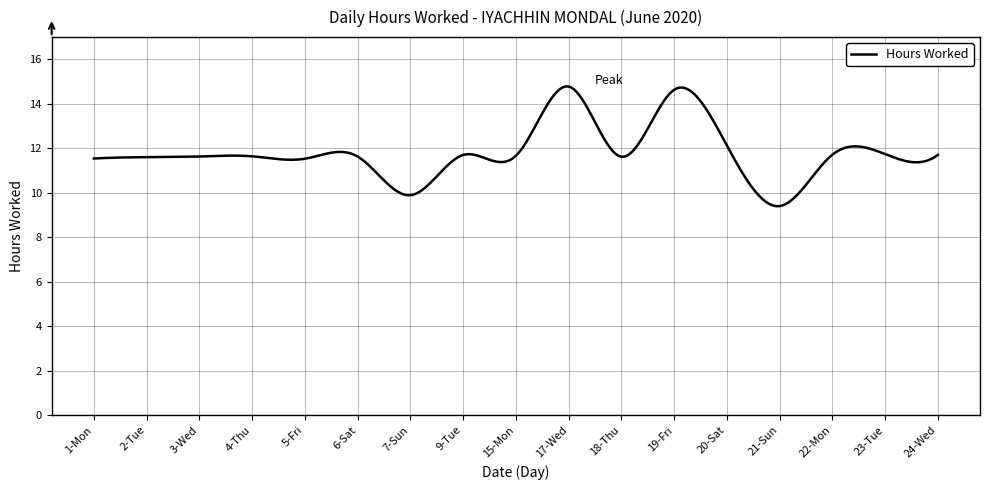

What is the greatest value displayed?

14.8